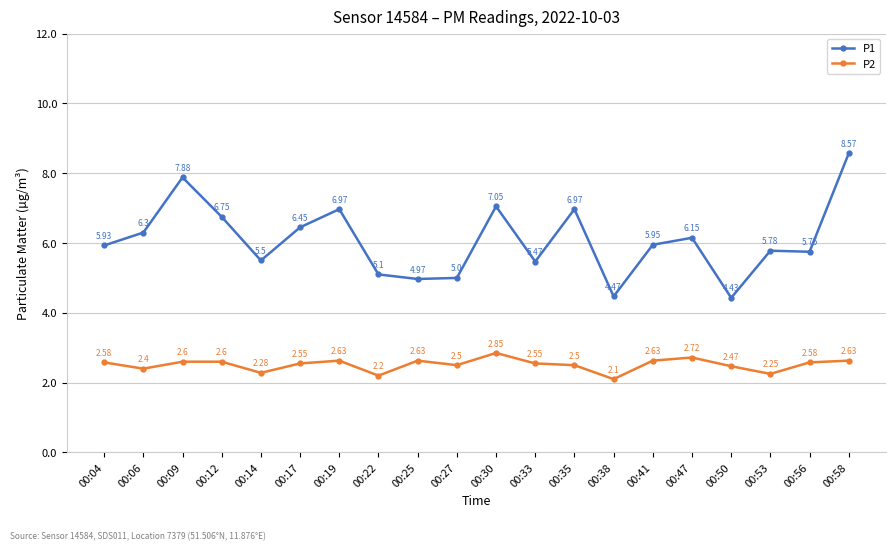

True or false: P2 and P1 cross at least once.

False